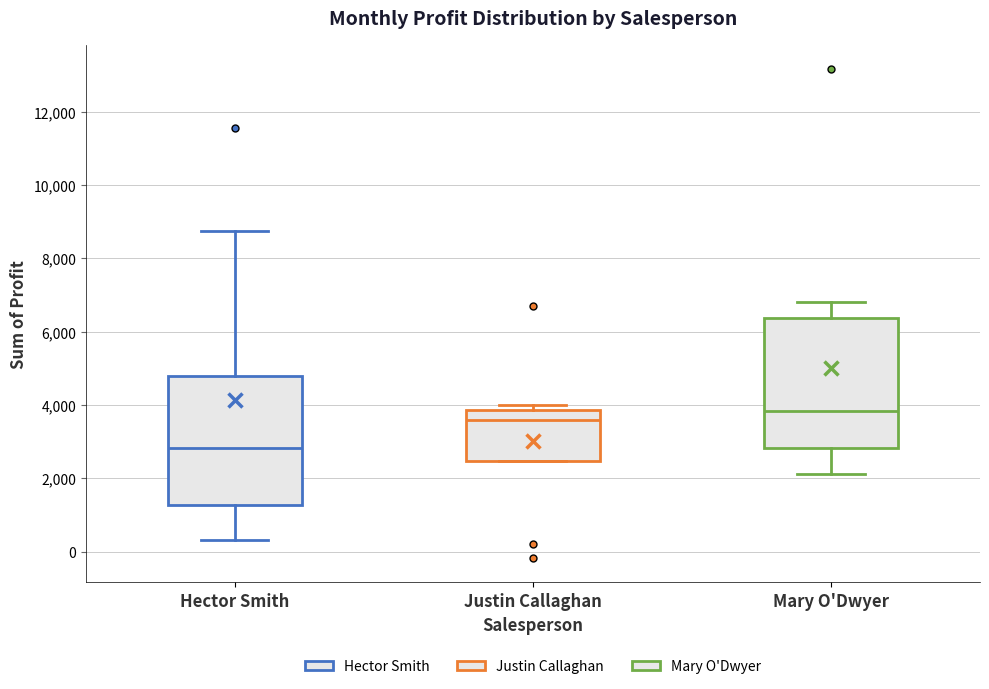

Reading left to right, transcribe this box plot: for each box, give where its median line is, the range the box spans, and where its two whiskers end, as read against the y-axis. The values are not printed on the chart, so give them approximately, as read against the axis.

Hector Smith: median 2800, box 1200 to 4800, whiskers 400 to 8800
Justin Callaghan: median 3600, box 2400 to 3800, whiskers 2400 to 4000
Mary O'Dwyer: median 3800, box 2800 to 6400, whiskers 2200 to 6800